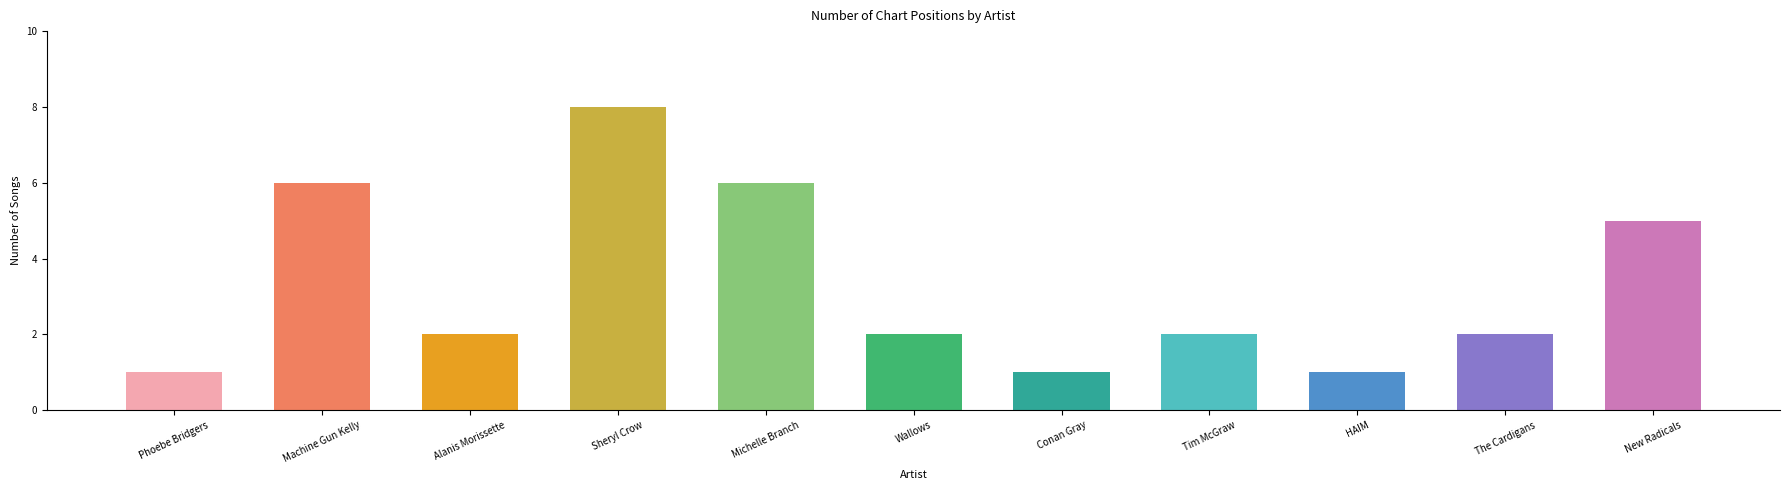

The value at Phoebe Bridgers is 1. True or false?

True